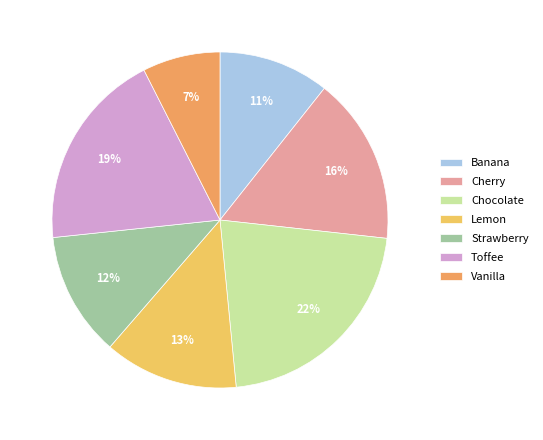

Does any single category account for the majority?

No